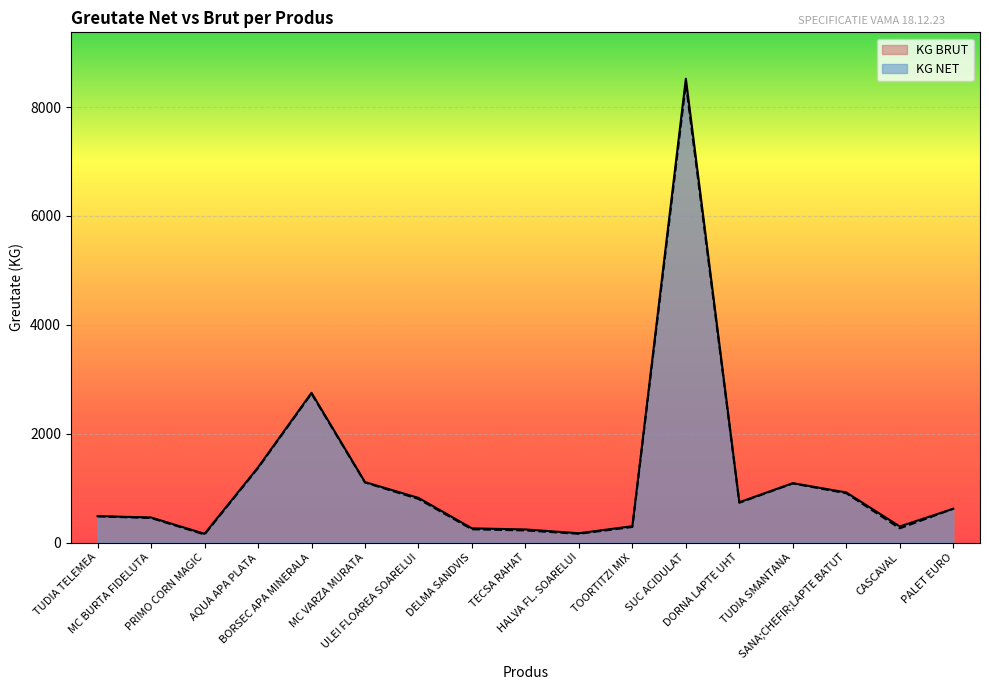

Reading left to right, transcribe all the data shown in this chart.

KG NET: TUDIA TELEMEA=480.0	MC BURTA FIDELUTA=450.0	PRIMO CORN MAGIC=147.0	AQUA APA PLATA=1368.0	BORSEC APA MINERALA=2736.0	MC VARZA MURATA=1102.0	ULEI FLOAREA SOARELUI=800.0	DELMA SANDVIS=243.0	TECSA RAHAT=222.0	HALVA FL. SOARELUI=160.0	TOORTITZI MIX=285.1	SUC ACIDULAT=8427.0	DORNA LAPTE UHT=730.0	TUDIA SMANTANA=1085.0	SANA;CHEFIR;LAPTE BATUT=905.0	CASCAVAL=260.0	PALET EURO=620.0
KG BRUT: TUDIA TELEMEA=485.0	MC BURTA FIDELUTA=460.0	PRIMO CORN MAGIC=160.0	AQUA APA PLATA=1380.0	BORSEC APA MINERALA=2750.0	MC VARZA MURATA=1110.0	ULEI FLOAREA SOARELUI=820.0	DELMA SANDVIS=260.0	TECSA RAHAT=240.0	HALVA FL. SOARELUI=170.0	TOORTITZI MIX=300.0	SUC ACIDULAT=8520.0	DORNA LAPTE UHT=740.0	TUDIA SMANTANA=1090.0	SANA;CHEFIR;LAPTE BATUT=920.0	CASCAVAL=295.0	PALET EURO=620.0